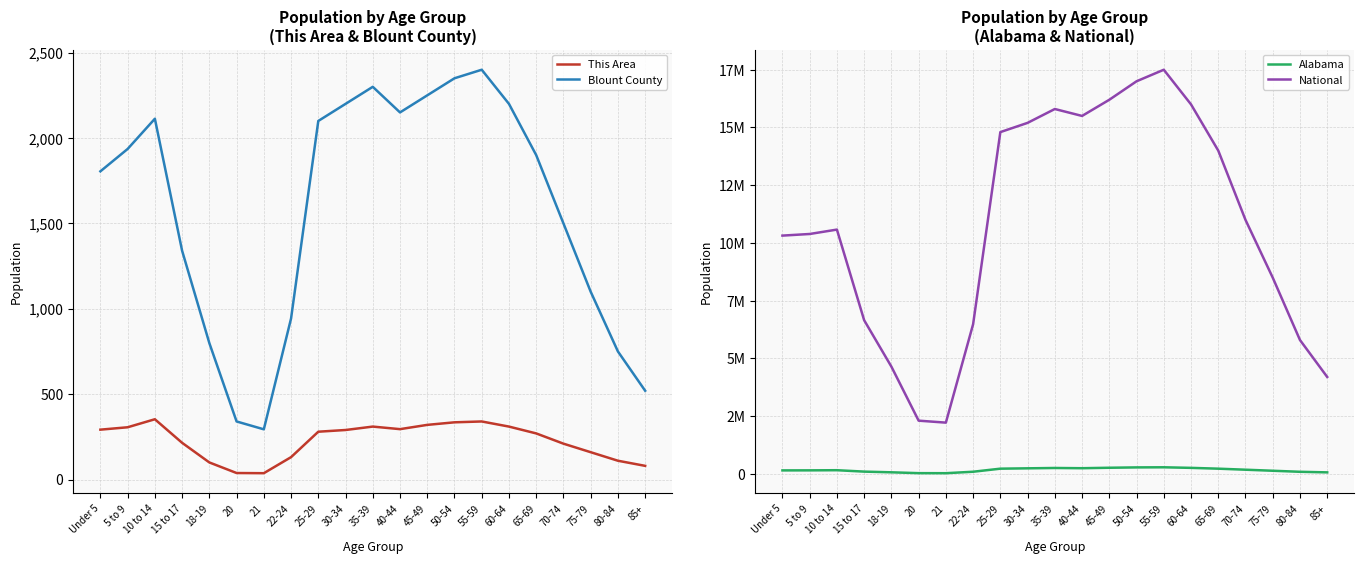

The This Area series shows 465 at 60-64. True or false?

False